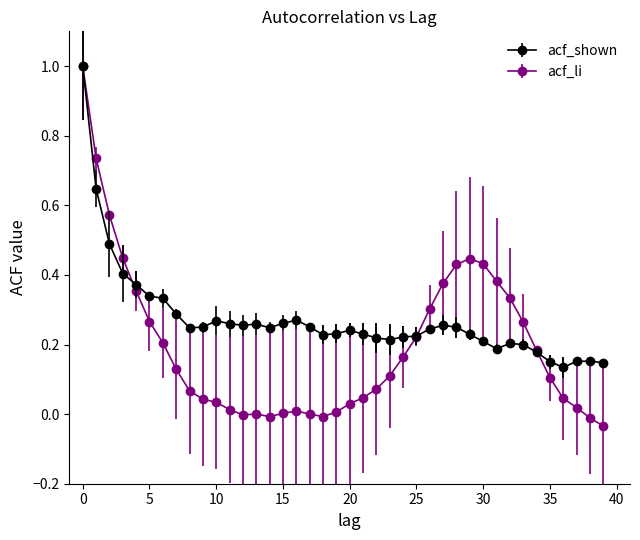

Which series has the widest spread of values?

acf_li